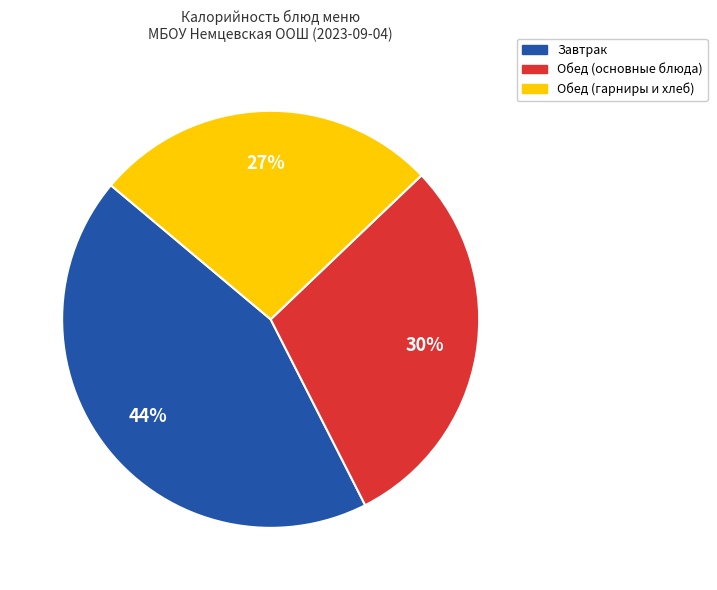

Count the number of slices in the pie.

3